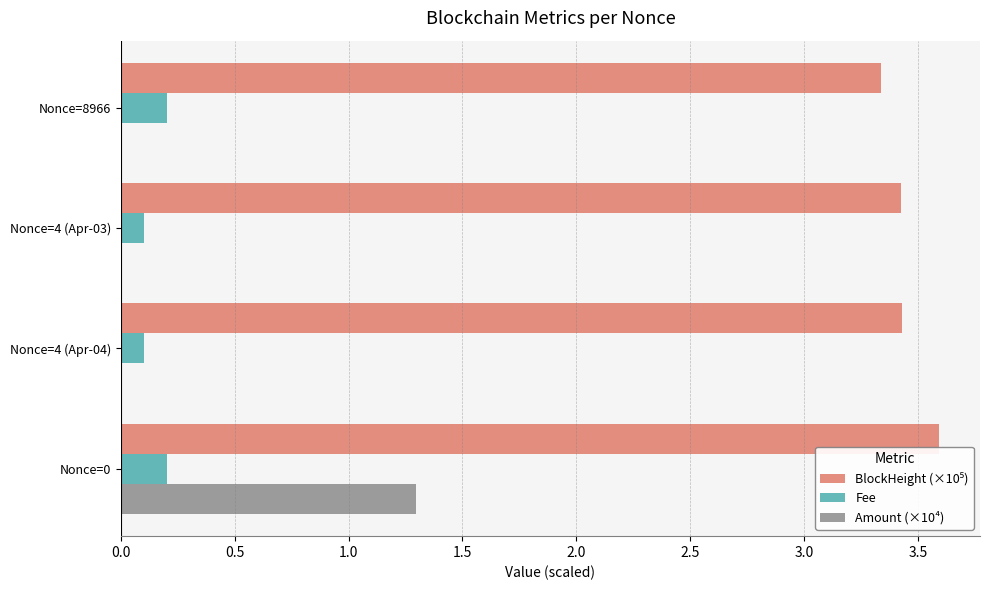

Is the value of Fee at Nonce=8966 greater than the value of Amount (×10⁴) at Nonce=0?

No